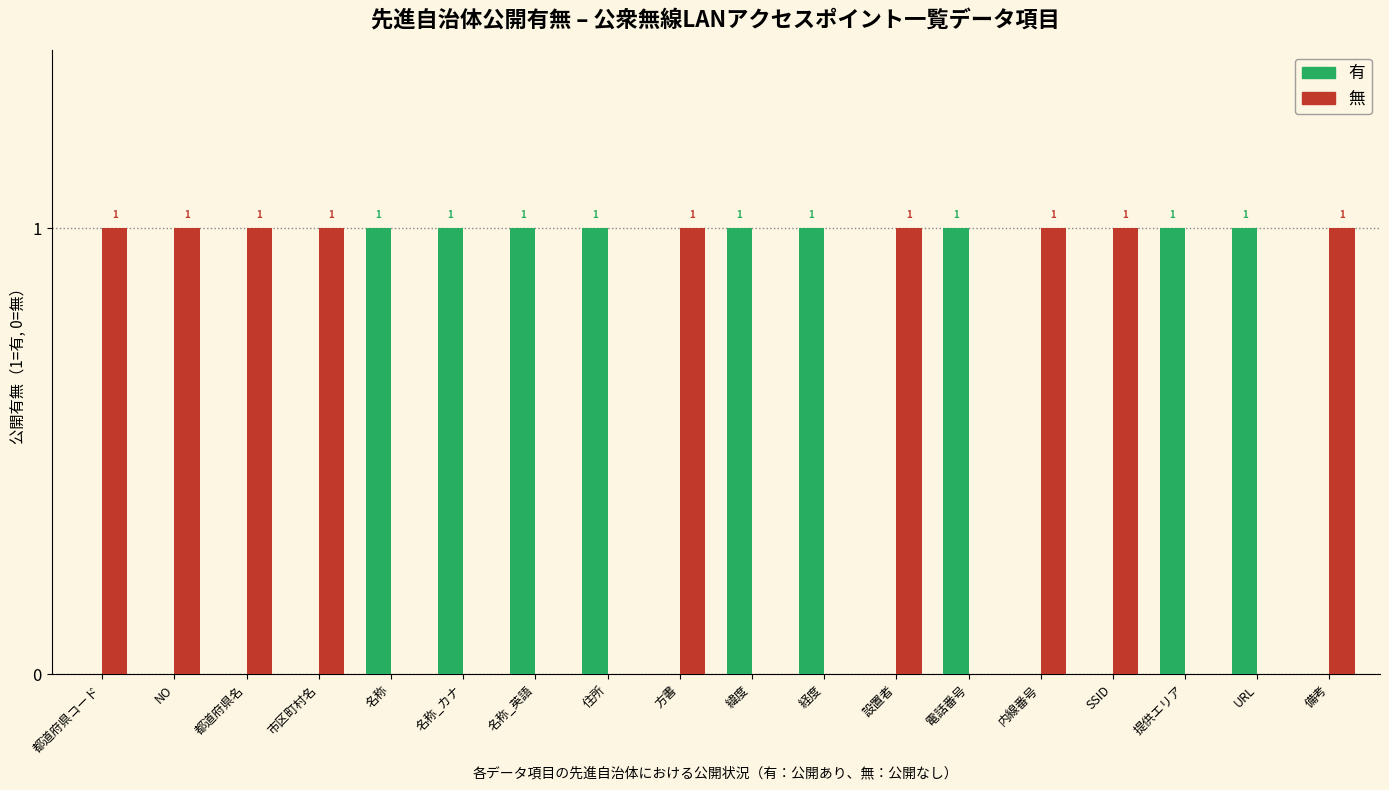

Is the value of 有 at NO greater than the value of 無 at 内線番号?

No